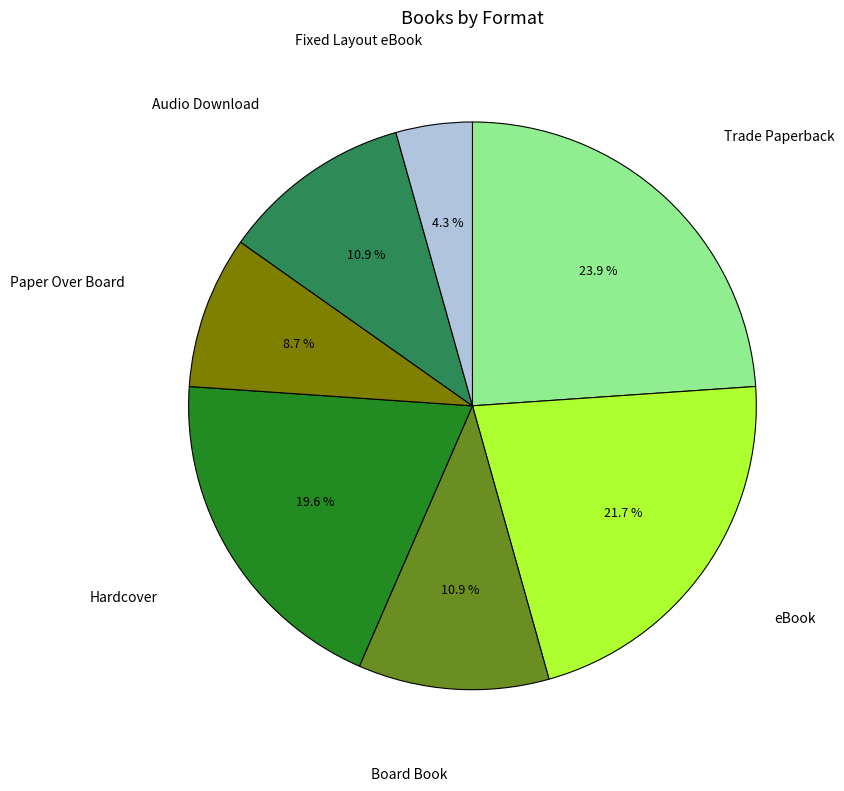

Does any single category account for the majority?

No